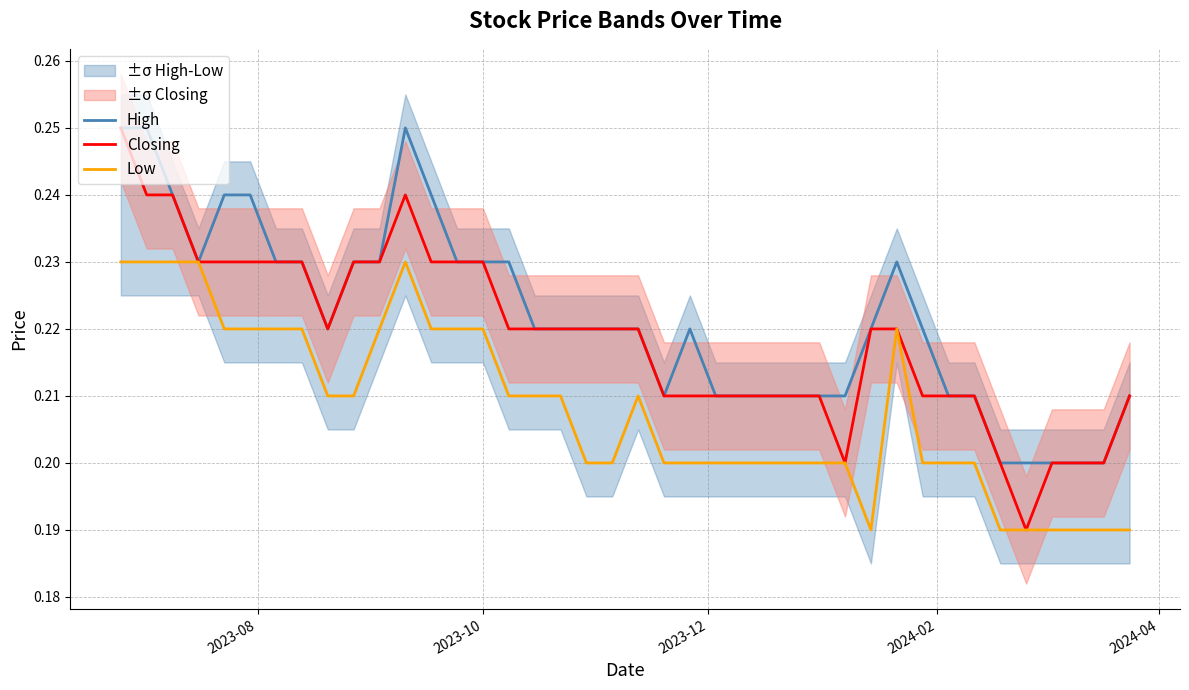

Reading left to right, list all the values displayed in this chart.

High: 0.2	0.2	0.2	0.2	0.2	0.2	0.2	0.2	0.2	0.2	0.2	0.2	0.2	0.2	0.2	0.2	0.2	0.2	0.2	0.2	0.2	0.2	0.2	0.2	0.2	0.2	0.2	0.2	0.2	0.2	0.2	0.2	0.2	0.2	0.2	0.2	0.2	0.2	0.2	0.2
Closing: 0.2	0.2	0.2	0.2	0.2	0.2	0.2	0.2	0.2	0.2	0.2	0.2	0.2	0.2	0.2	0.2	0.2	0.2	0.2	0.2	0.2	0.2	0.2	0.2	0.2	0.2	0.2	0.2	0.2	0.2	0.2	0.2	0.2	0.2	0.2	0.2	0.2	0.2	0.2	0.2
Low: 0.2	0.2	0.2	0.2	0.2	0.2	0.2	0.2	0.2	0.2	0.2	0.2	0.2	0.2	0.2	0.2	0.2	0.2	0.2	0.2	0.2	0.2	0.2	0.2	0.2	0.2	0.2	0.2	0.2	0.2	0.2	0.2	0.2	0.2	0.2	0.2	0.2	0.2	0.2	0.2